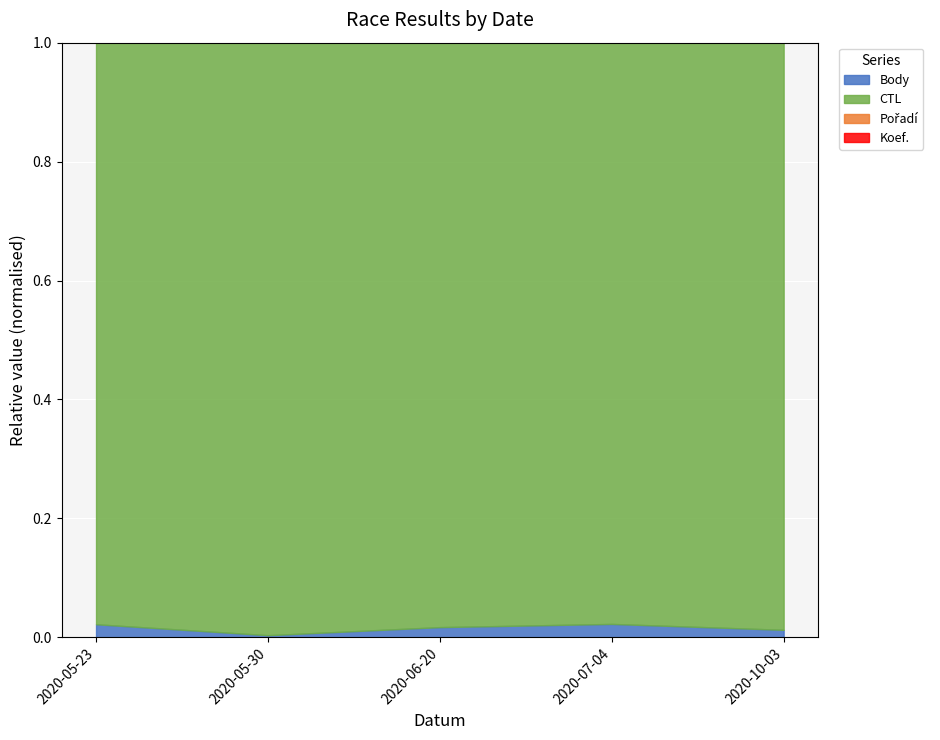

At which category is the sum across all series the highest?

2020-07-04